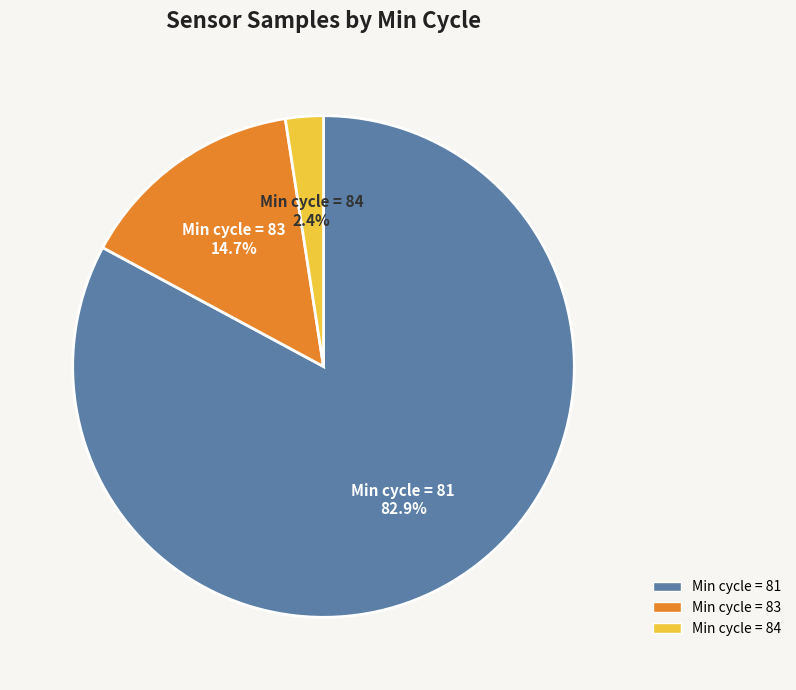

How many slices are in this pie chart?

3